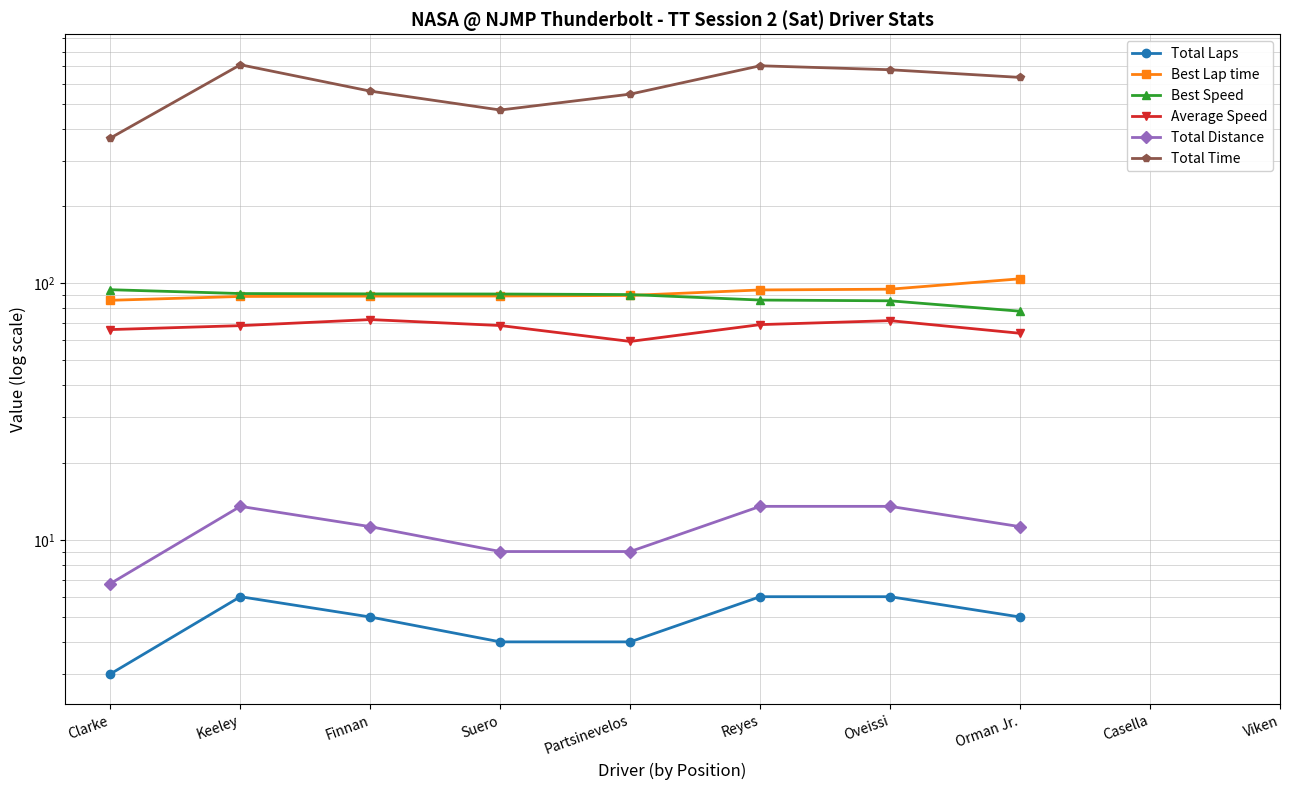

What is the label of the 10th point from the right?

Clarke